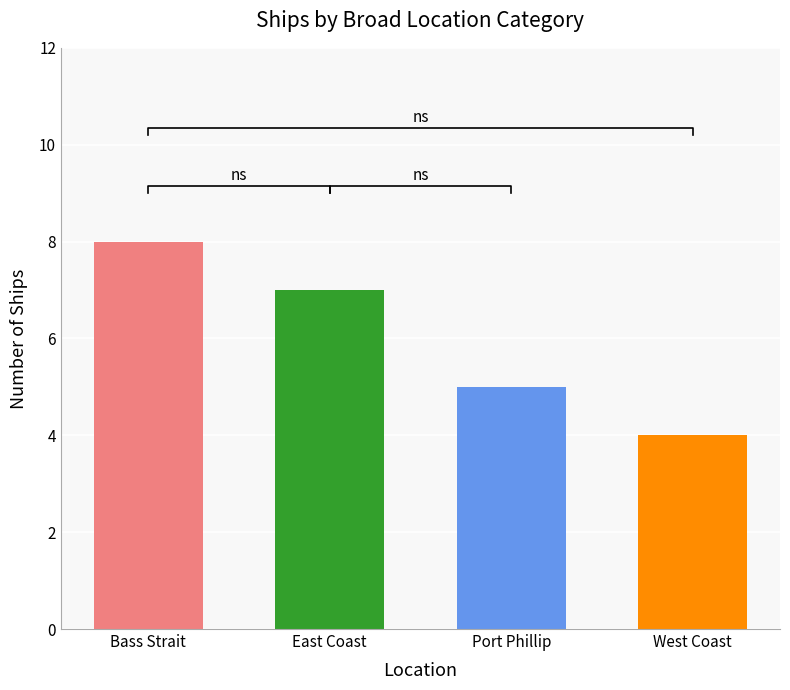

Reading left to right, transcribe all the data shown in this chart.

8	7	5	4